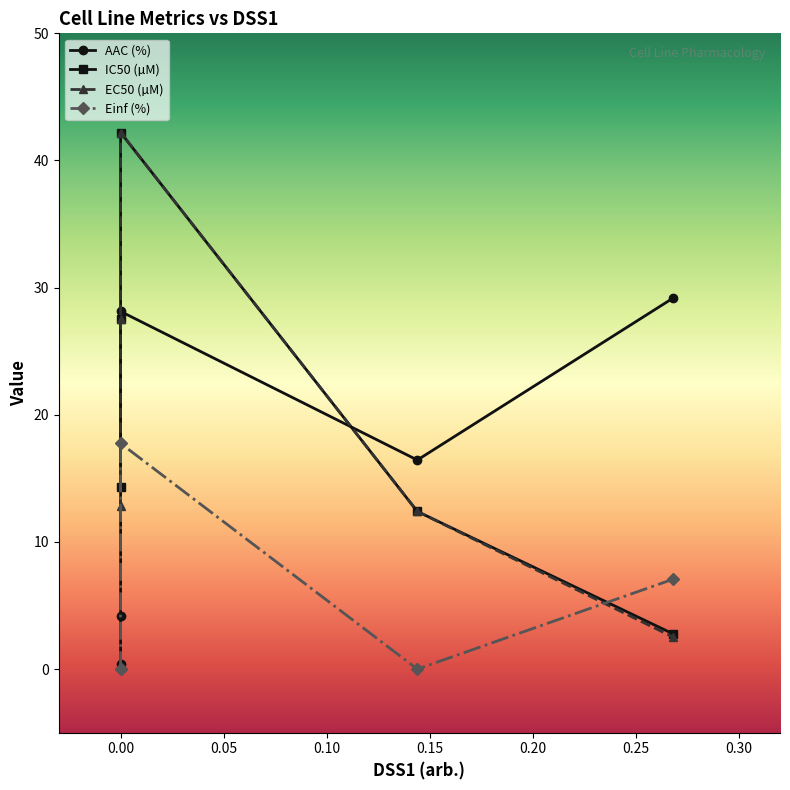

What is the sum of all EC50 (µM) values?

97.4